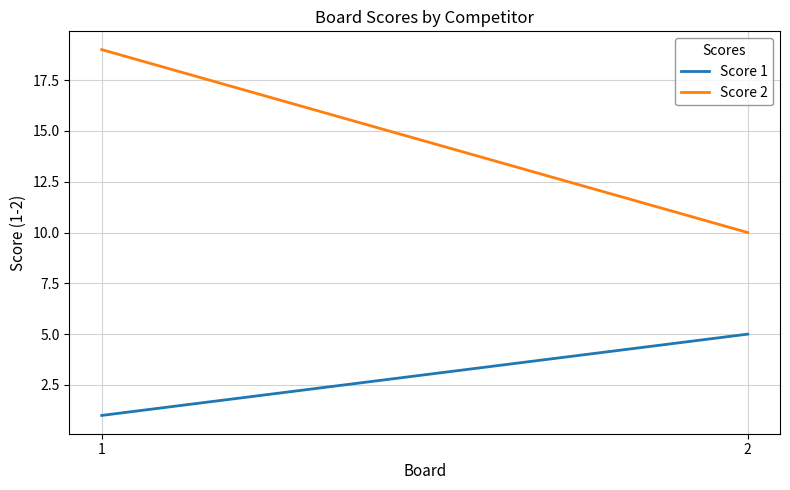

Reading left to right, extract all data points from this chart.

Score 1: 1	5
Score 2: 19	10